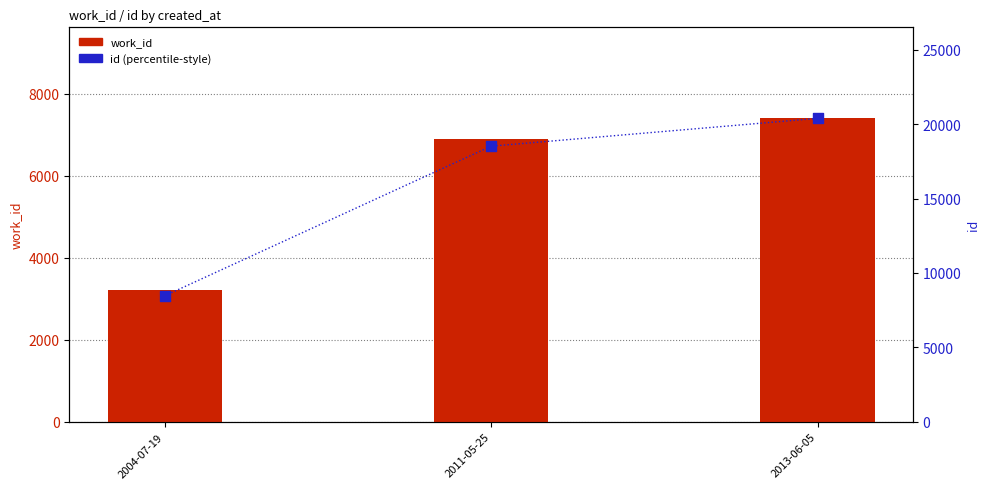

Which series has the largest Y range (max minus min)?

id